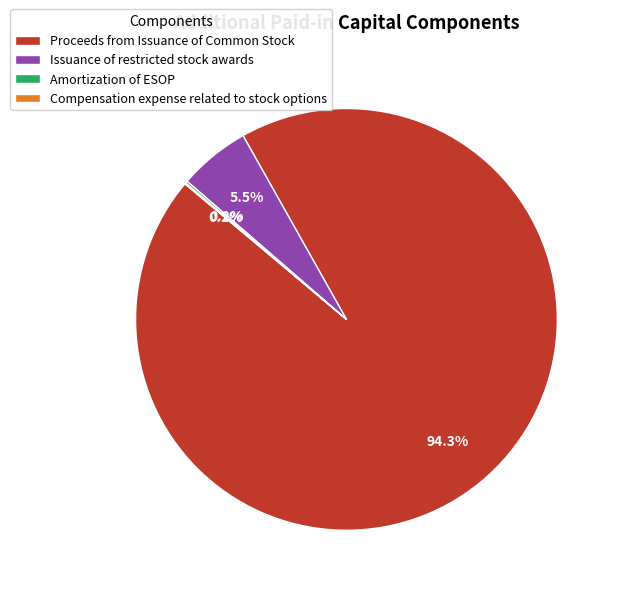

Combined, what portion of the pie is Proceeds from Issuance of Common Stock and Issuance of restricted stock awards?

99.7%